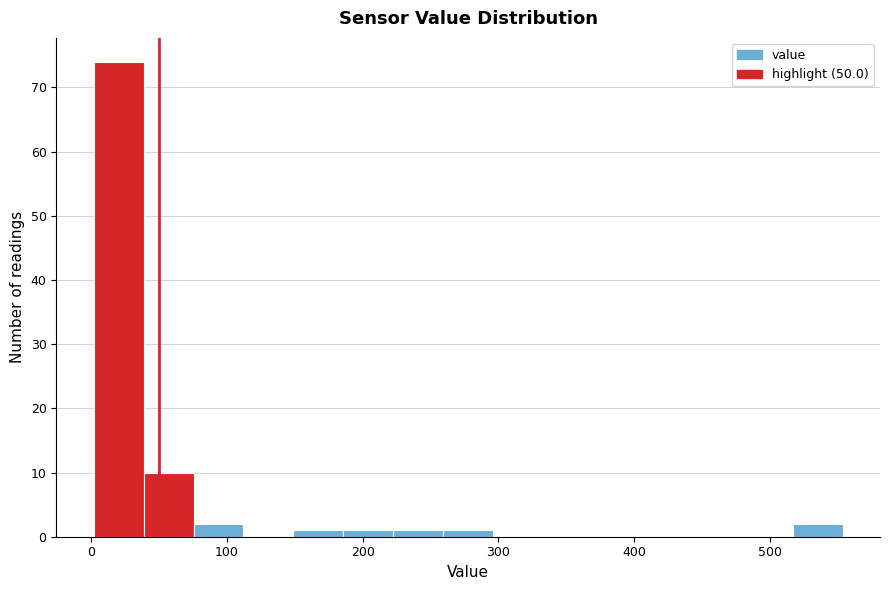

Read against the x-axis, roughly where is the centre of the tallest bar?

20